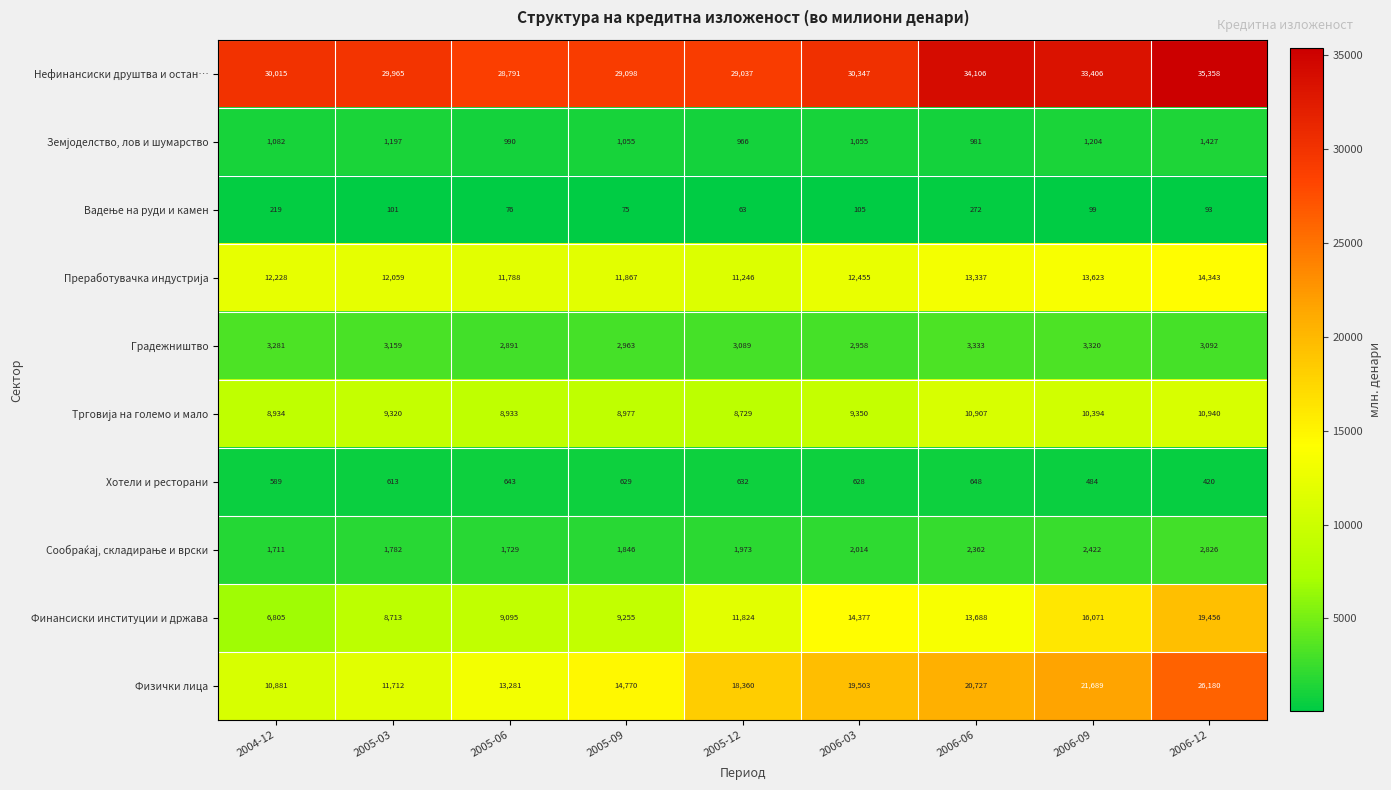

Which series has the largest total across all categories?

Нефинансиски друштва и остан…